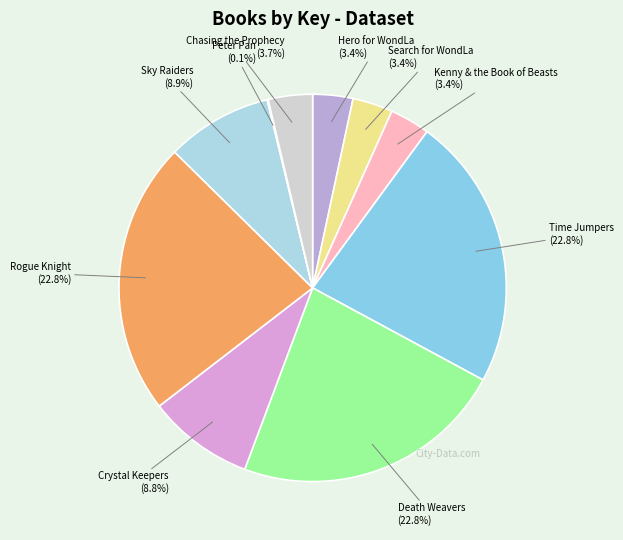

True or false: Rogue Knight accounts for 23% of the total.

True